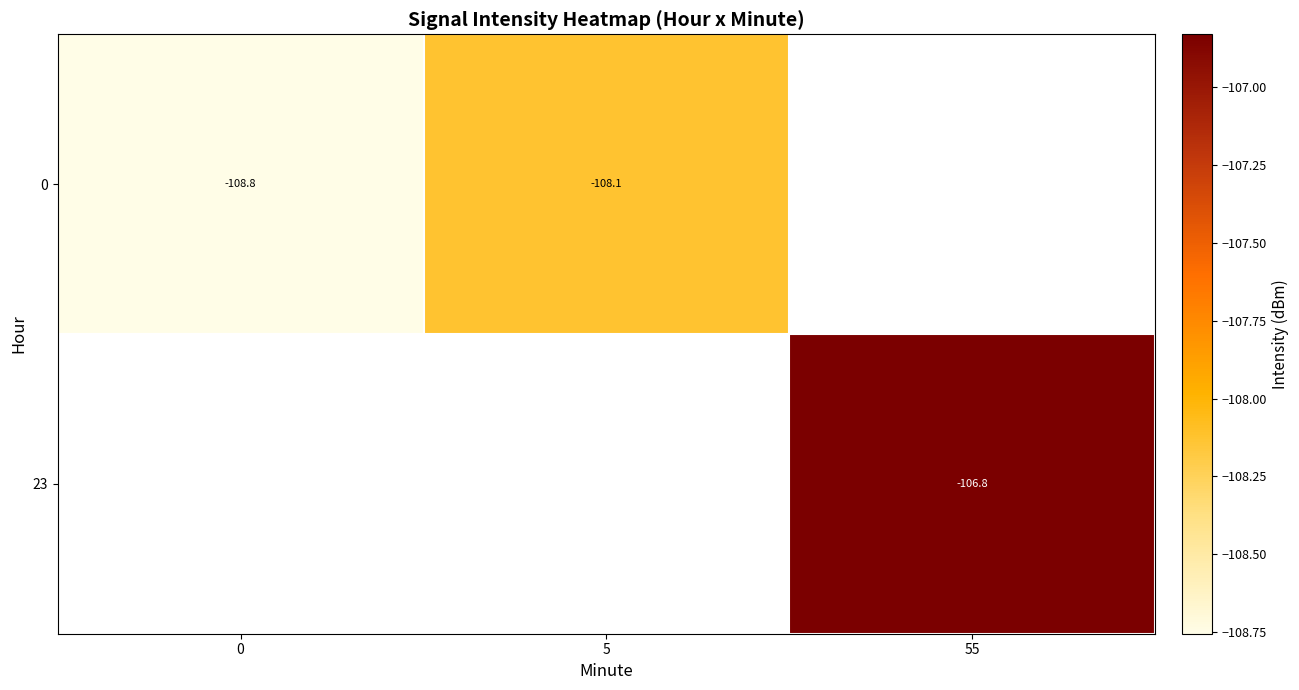

What is the maximum value shown in the chart?

-106.8